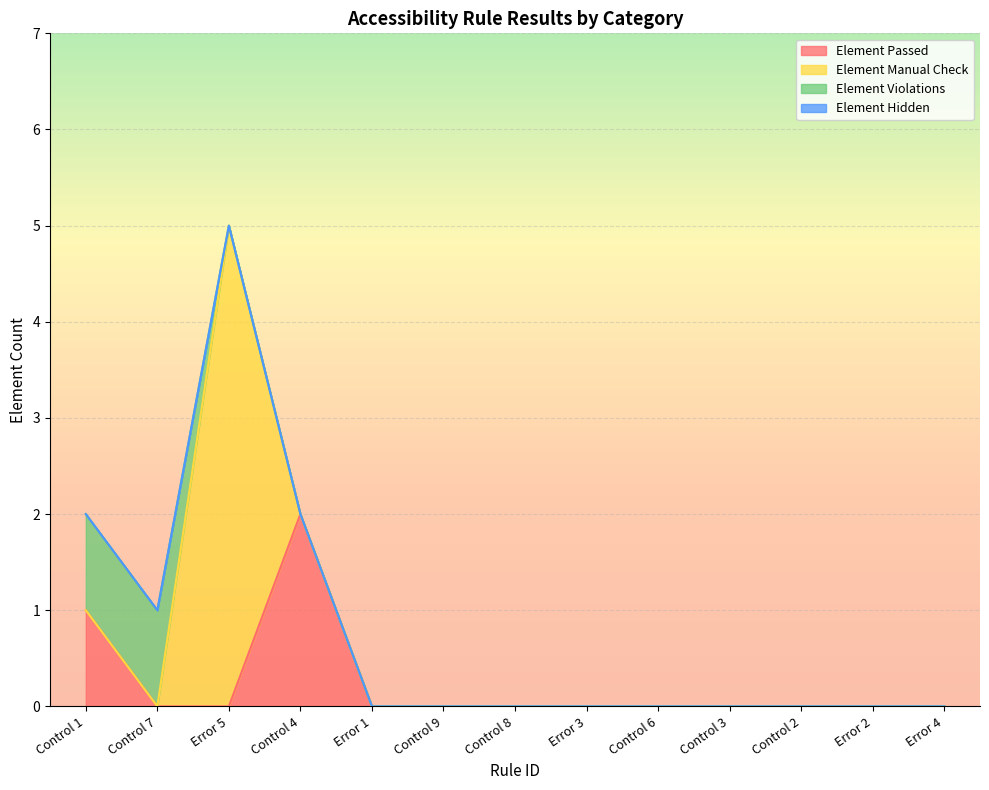

Which series changed the most between Control 8 and Control 2?

Element Passed